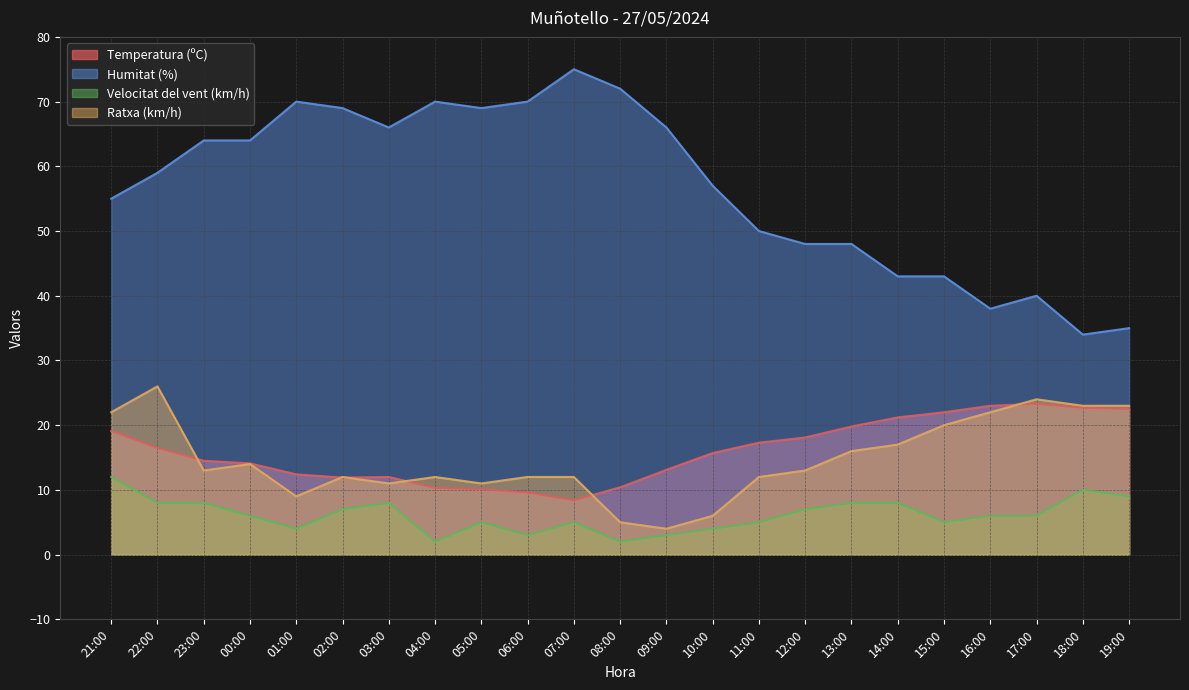

What is the difference between the Ratxa (km/h) values at 08:00 and 10:00?

1.0